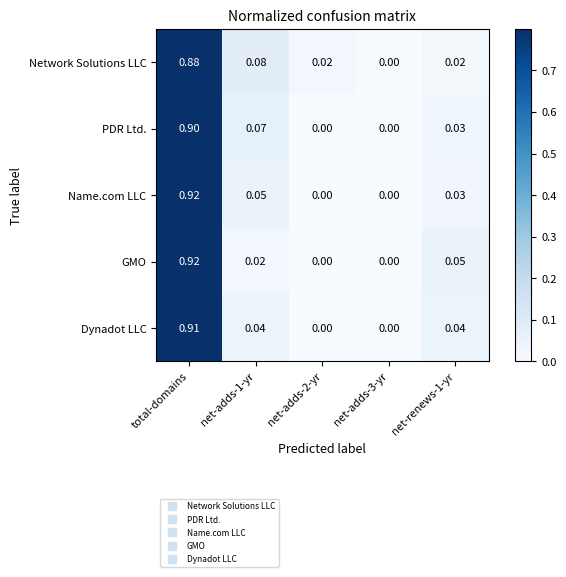

How many distinct data groups are displayed?

5